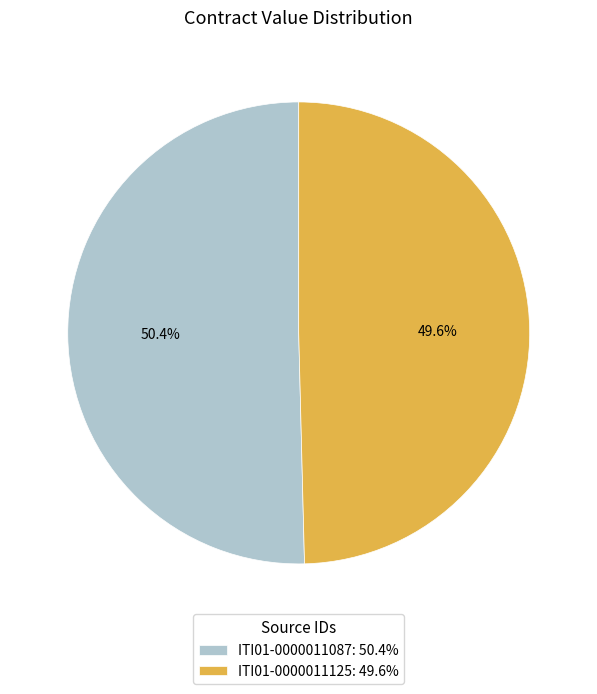

Rank the categories by value from lowest to highest.

ITI01-0000011125, ITI01-0000011087